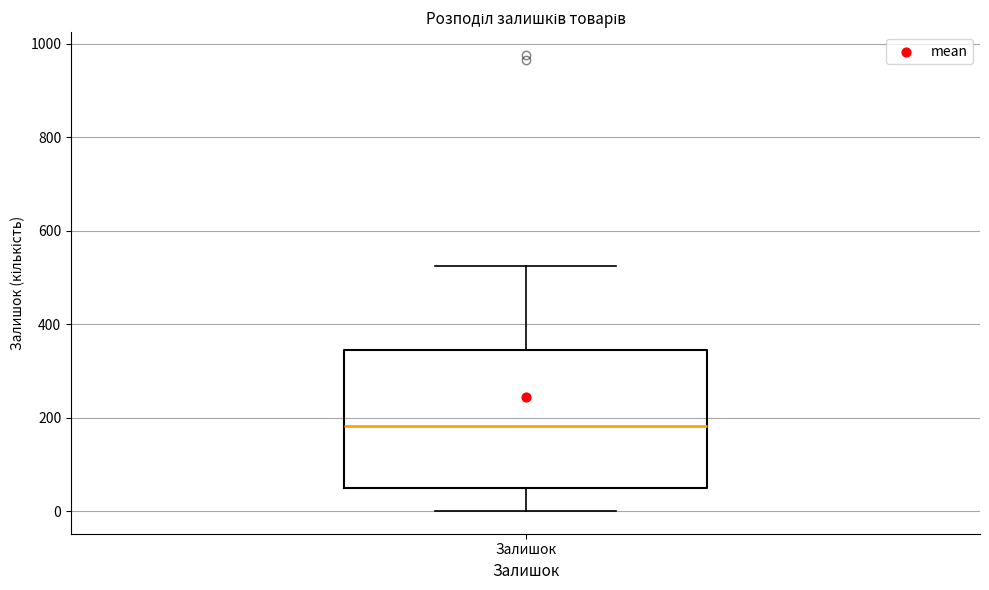

Where does the median line of the box for Залишок sit on the y-axis? The values are not printed on the chart, so give them approximately, as read against the axis.

180